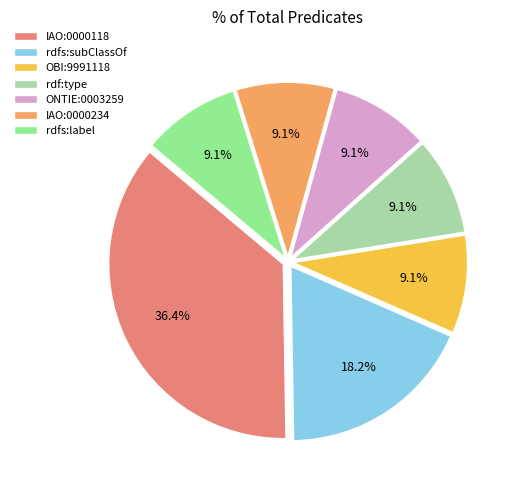

Is the sum of IAO:0000234 and OBI:9991118 greater than half?

No